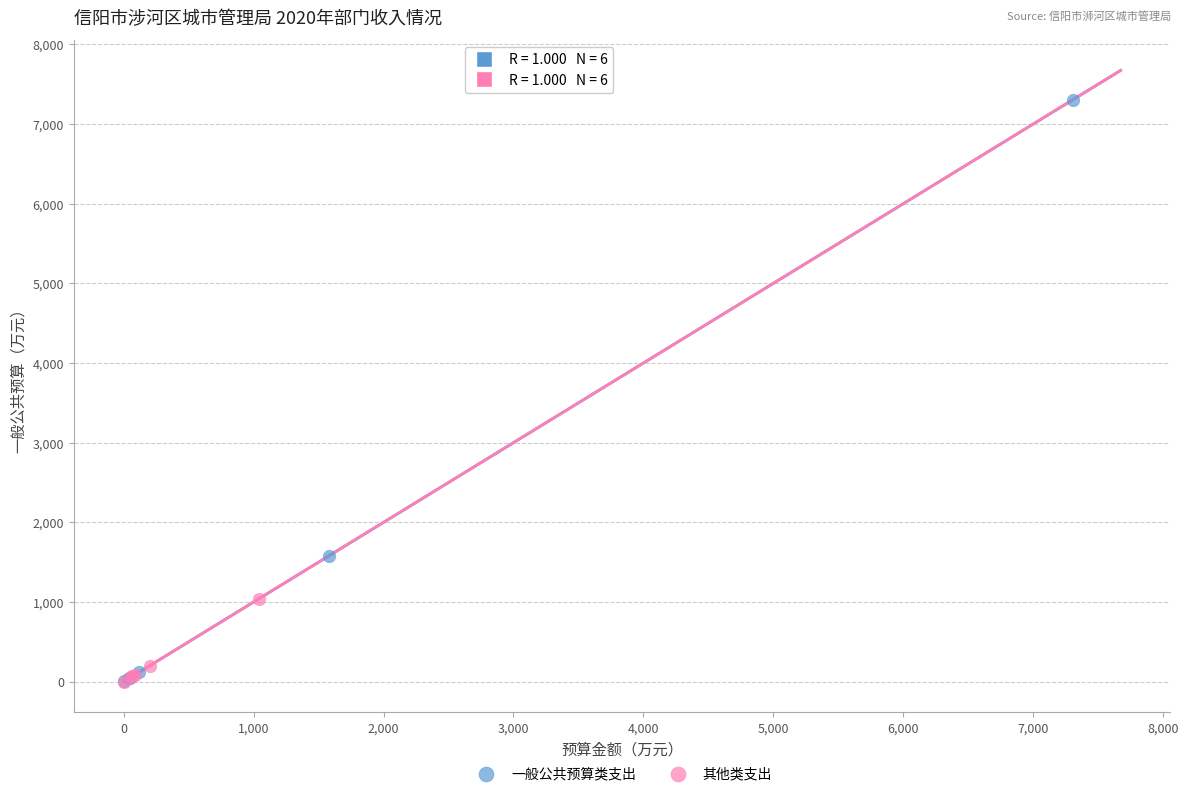

Which series has the largest Y range (max minus min)?

一般公共预算类支出